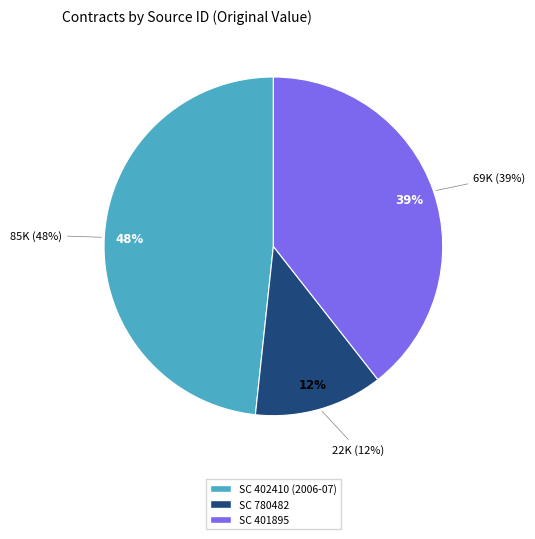

To the nearest percent, what portion does SC 780482 represent?

12%